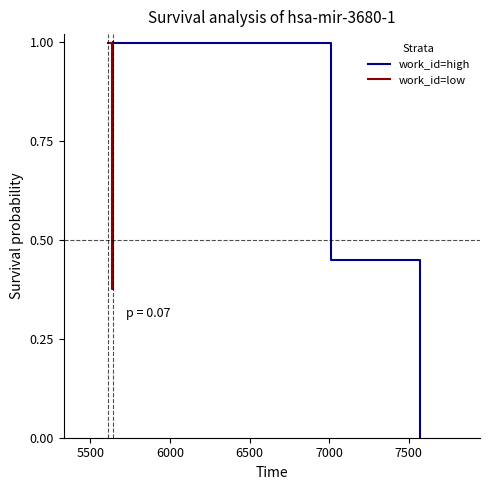

What is the value of the work_id=high point at the 2nd from the left?

0.5